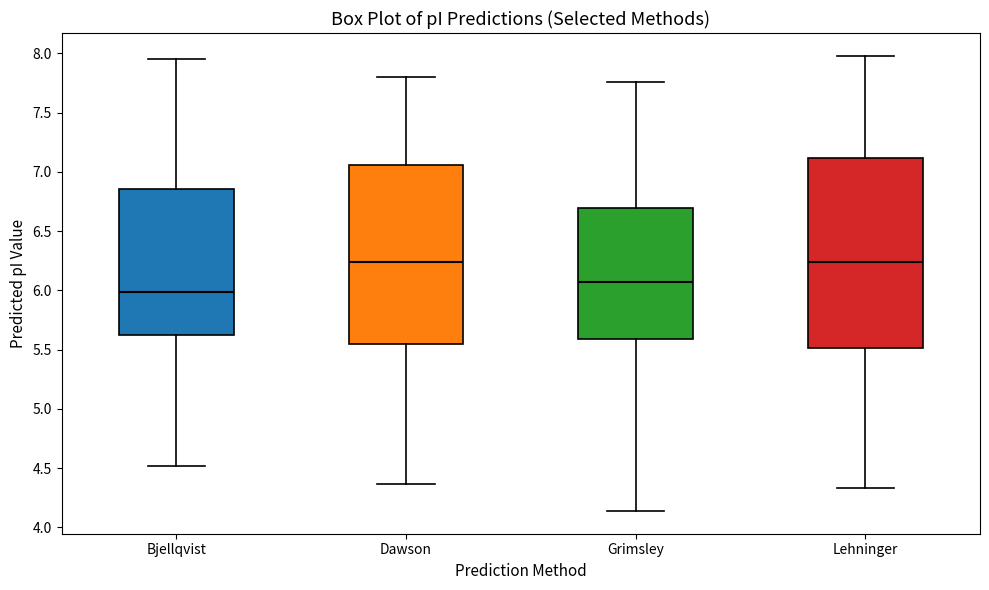

Reading left to right, read every box against the y-axis: the position of its median line, the range the box covers, and the ends of its whiskers. The values are not printed on the chart, so give them approximately, as read against the axis.

Bjellqvist: median 6.00, box 5.65 to 6.85, whiskers 4.50 to 7.95
Dawson: median 6.25, box 5.55 to 7.05, whiskers 4.35 to 7.80
Grimsley: median 6.05, box 5.60 to 6.70, whiskers 4.15 to 7.75
Lehninger: median 6.25, box 5.50 to 7.10, whiskers 4.35 to 8.00